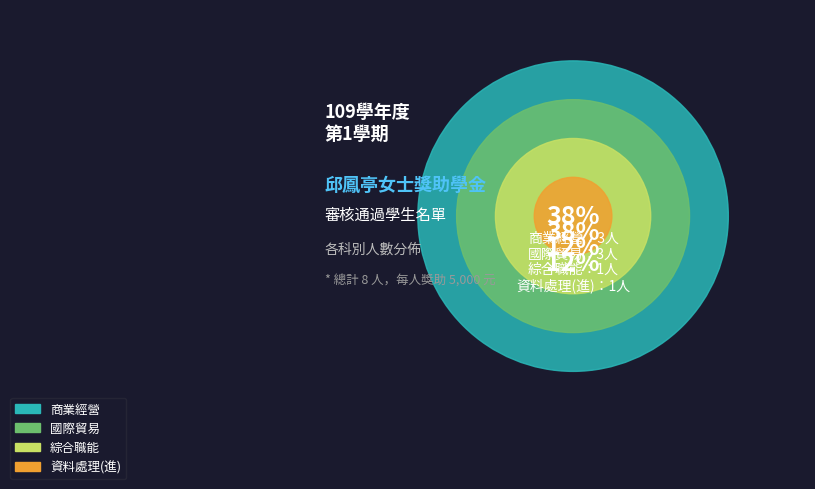

Approximately how many times larger is the value at 國際貿易 compared to 資料處理(進)?

3.0